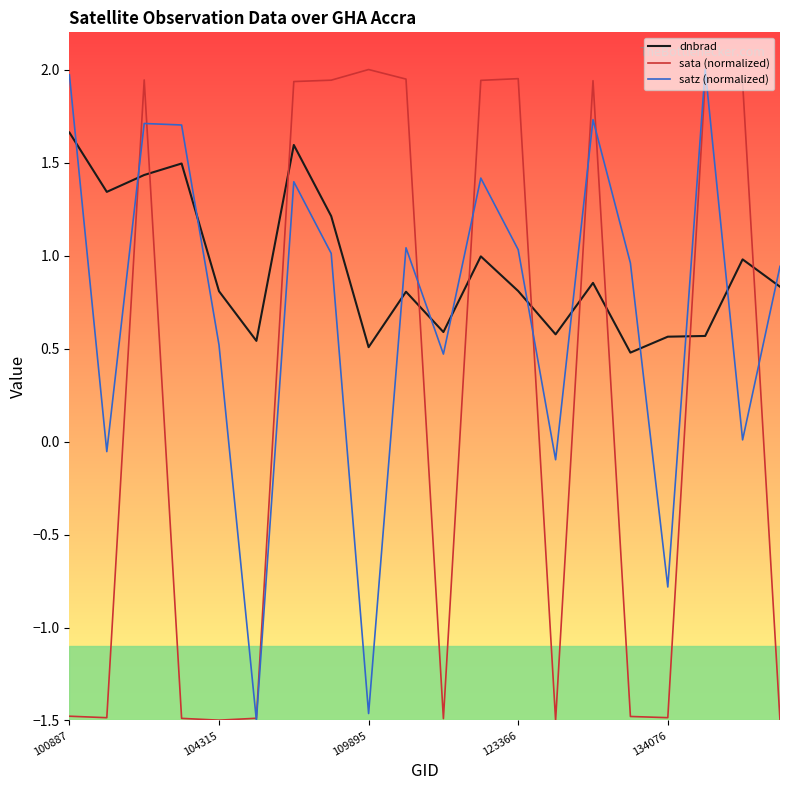

How many times do dnbrad and sata (normalized) cross each other?

10